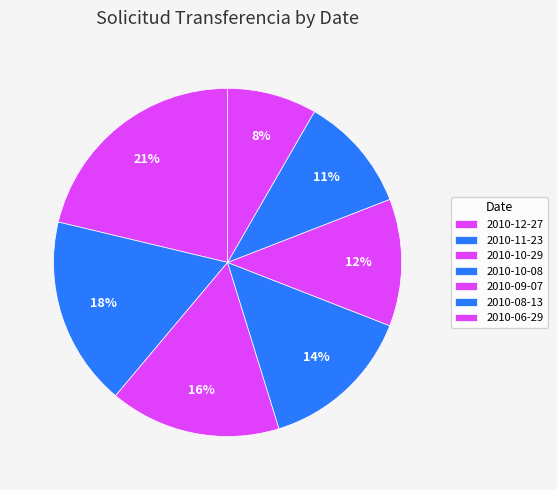

Count the number of slices in the pie.

7